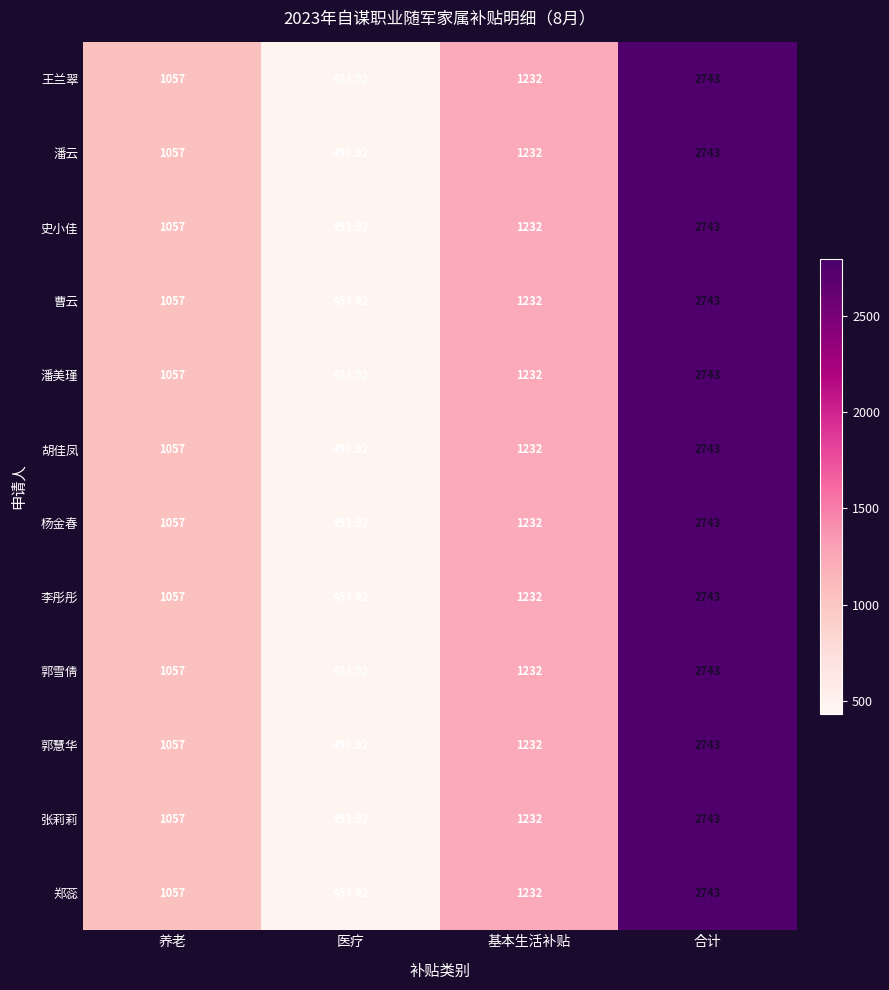

Which category has the highest value in the 曹云 series?

合计